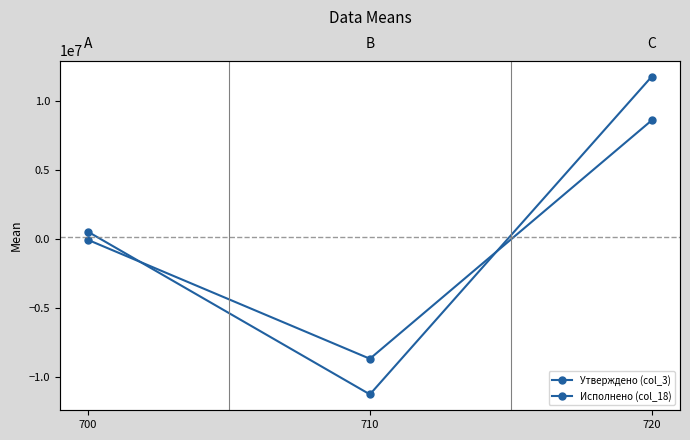

Rank the series by their maximum value, from lowest to highest.

Исполнено (col_18), Утверждено (col_3)